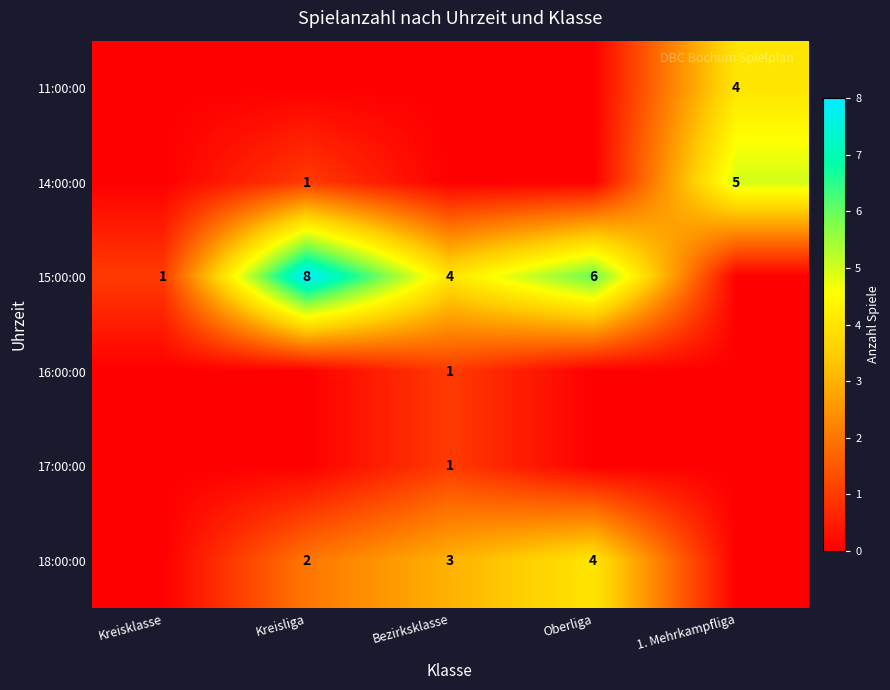

Is it true that 15:00:00 equals 6 at Oberliga?

True